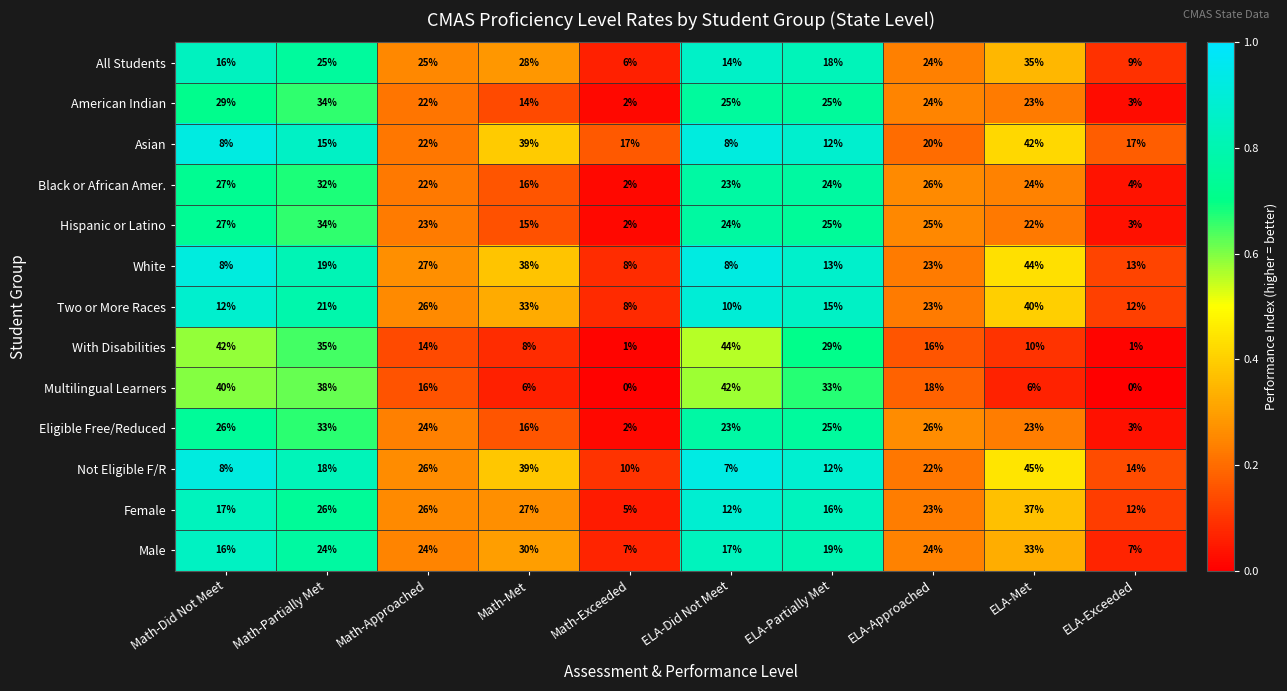

Rank the categories by Not Eligible F/R value from lowest to highest.

ELA-Did Not Meet, Math-Did Not Meet, Math-Exceeded, ELA-Partially Met, ELA-Exceeded, Math-Partially Met, ELA-Approached, Math-Approached, Math-Met, ELA-Met